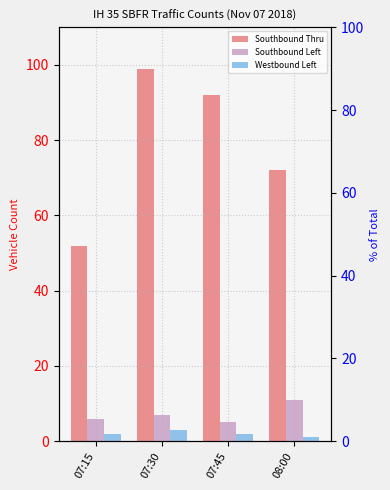

What is the maximum value shown in the chart?

99